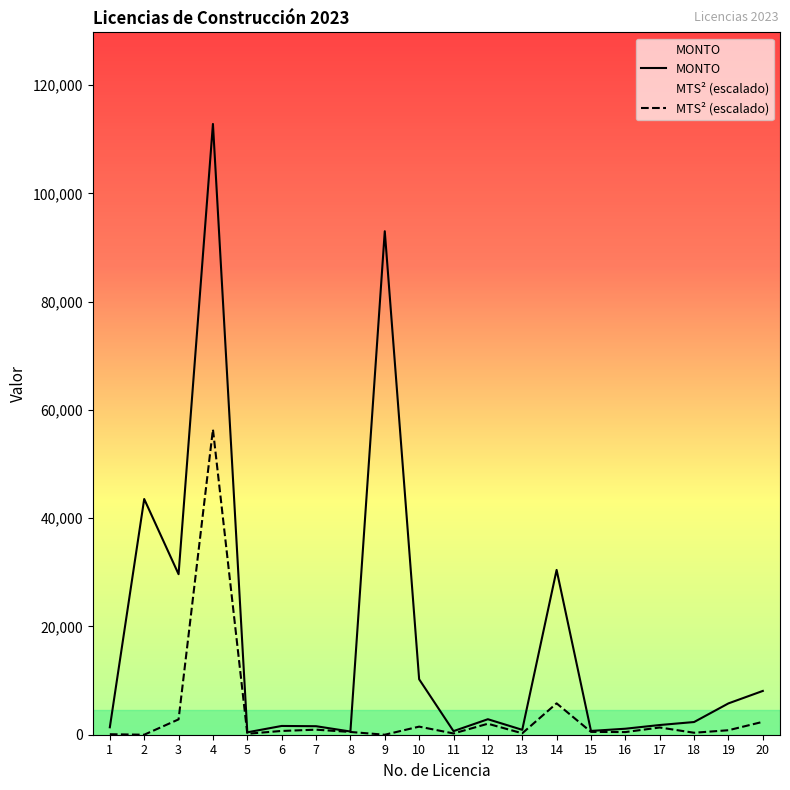

Reading left to right, what are all the values shown in this chart?

MONTO: 1374.0	43550.0	29659.0	112849.0	443.0	1619.0	1573.0	592.0	93027.0	10250.0	663.0	2864.0	906.0	30451.0	701.0	1108.0	1793.0	2346.0	5790.0	8091.0
MTS² (escalado): 91.0	0.0	2832.5	56415.4	177.4	697.5	932.1	509.6	0.0	1495.6	233.2	2030.4	264.5	5796.2	525.2	486.5	1335.8	364.0	830.3	2382.6